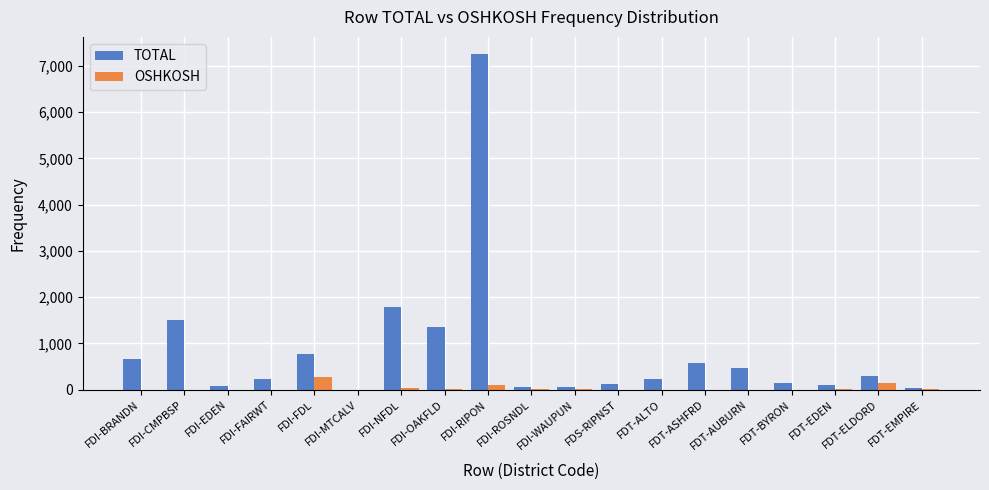

How many groups of bars are there?

19